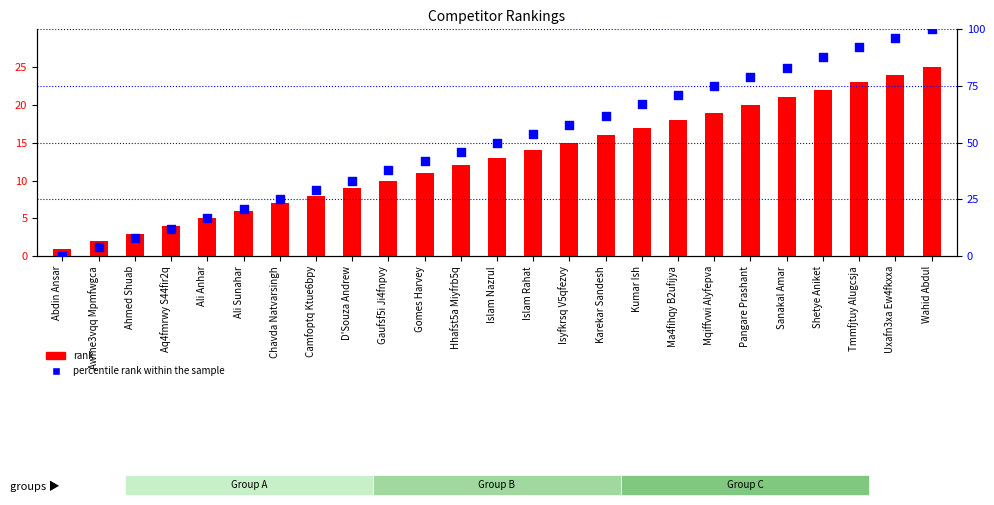

At which category is the sum across all series the highest?

Wahid Abdul